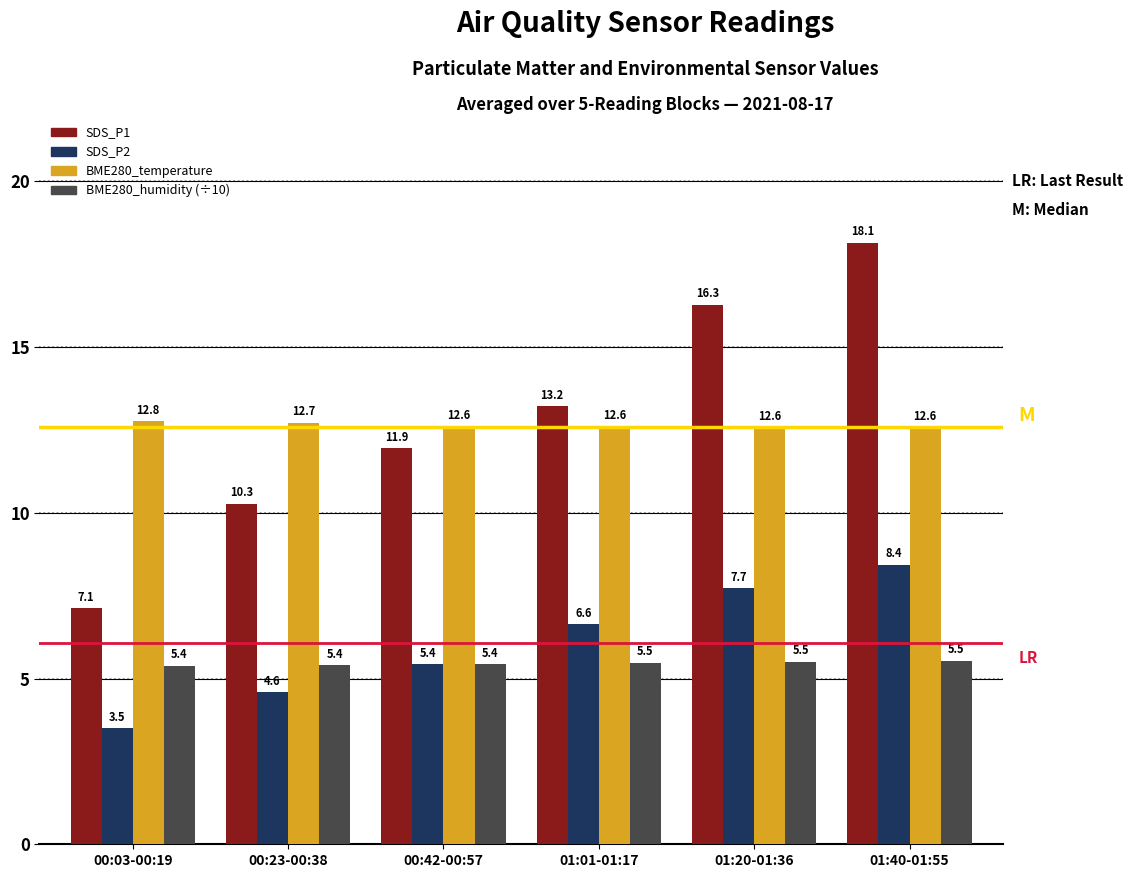

True or false: SDS_P1 has a value of 8.2 at 01:20-01:36.

False